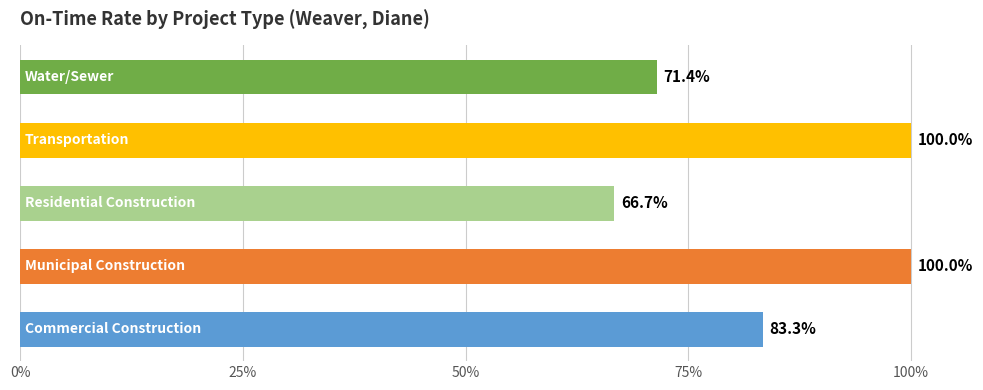

Does the chart contain any negative values?

No